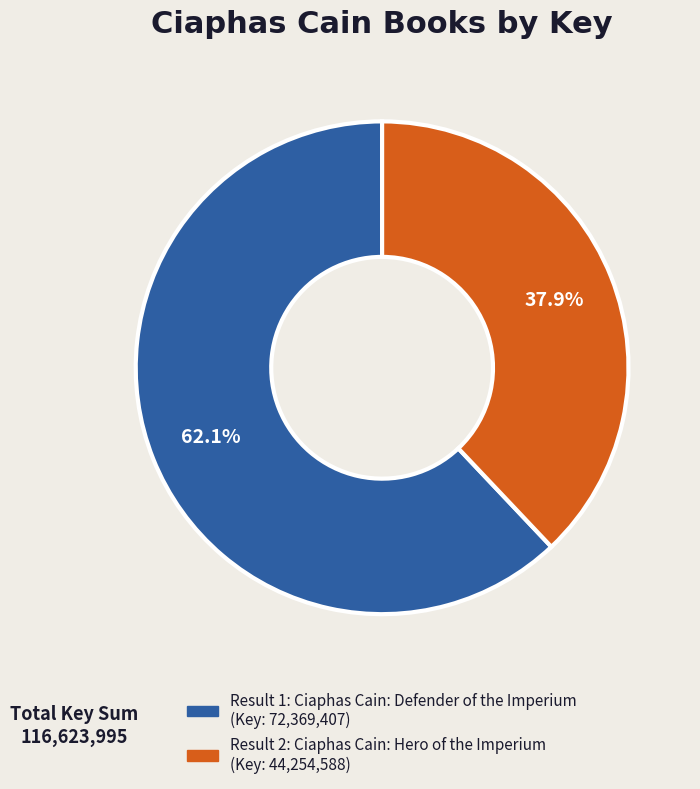

Is there a majority slice in this chart?

Yes